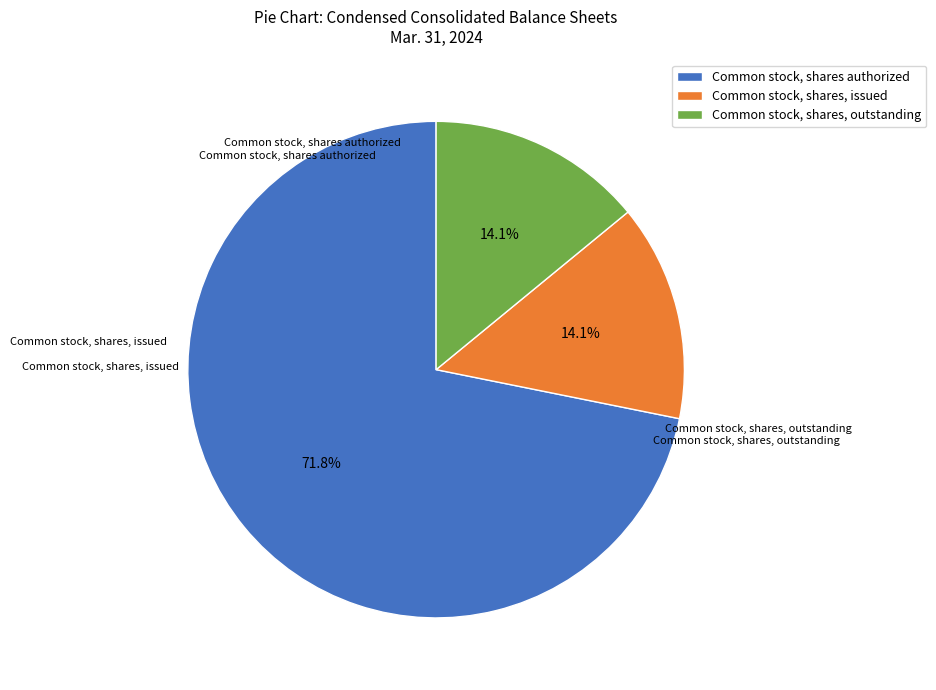

Is the sum of Common stock, shares, issued and Common stock, shares, outstanding greater than half?

No